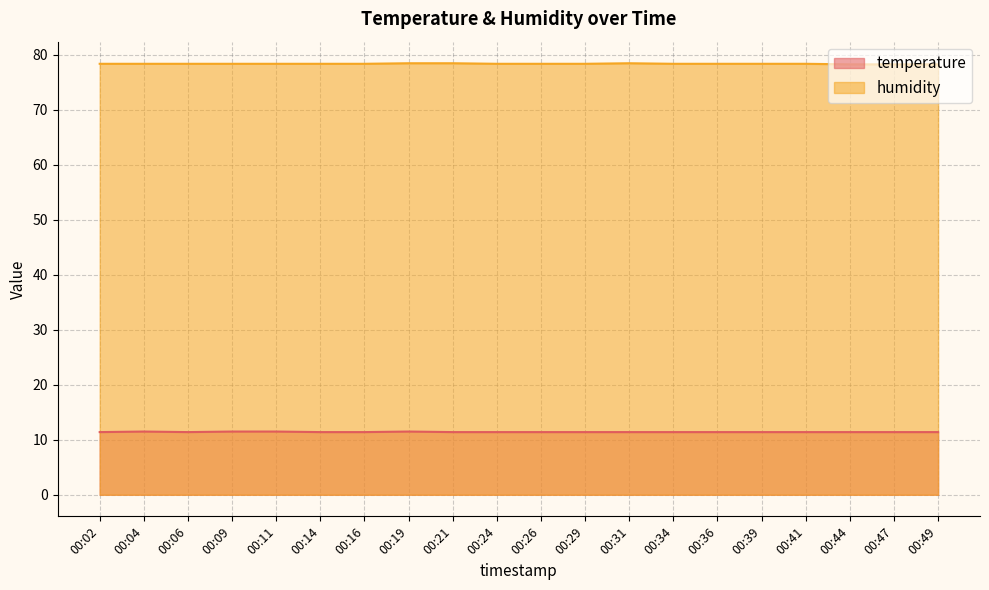

What is the average value of the temperature series?

11.4